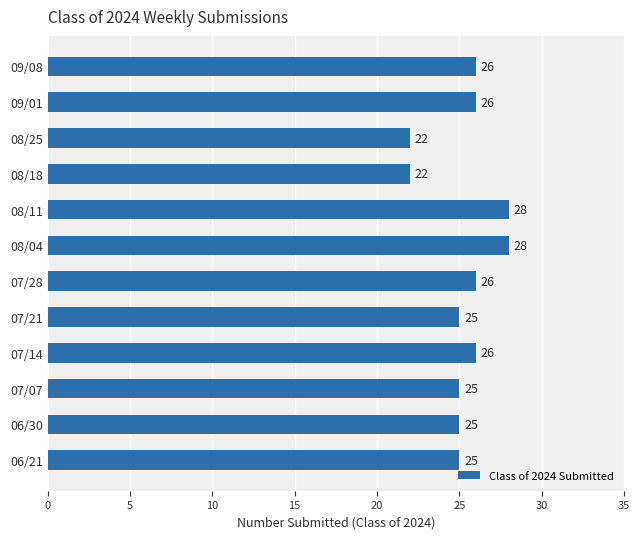

What is the ratio of the value at 06/30 to the value at 07/21?

1.0